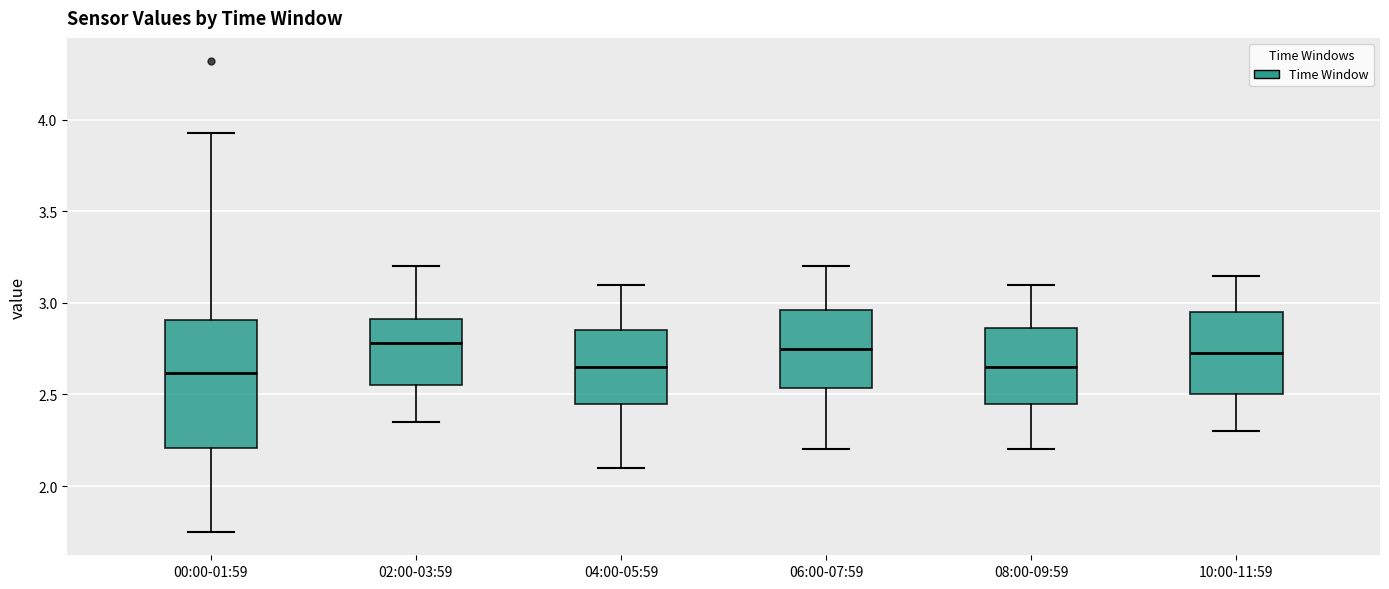

Comparing the boxes themselves (not the whiskers), which one is the tallest?

00:00-01:59